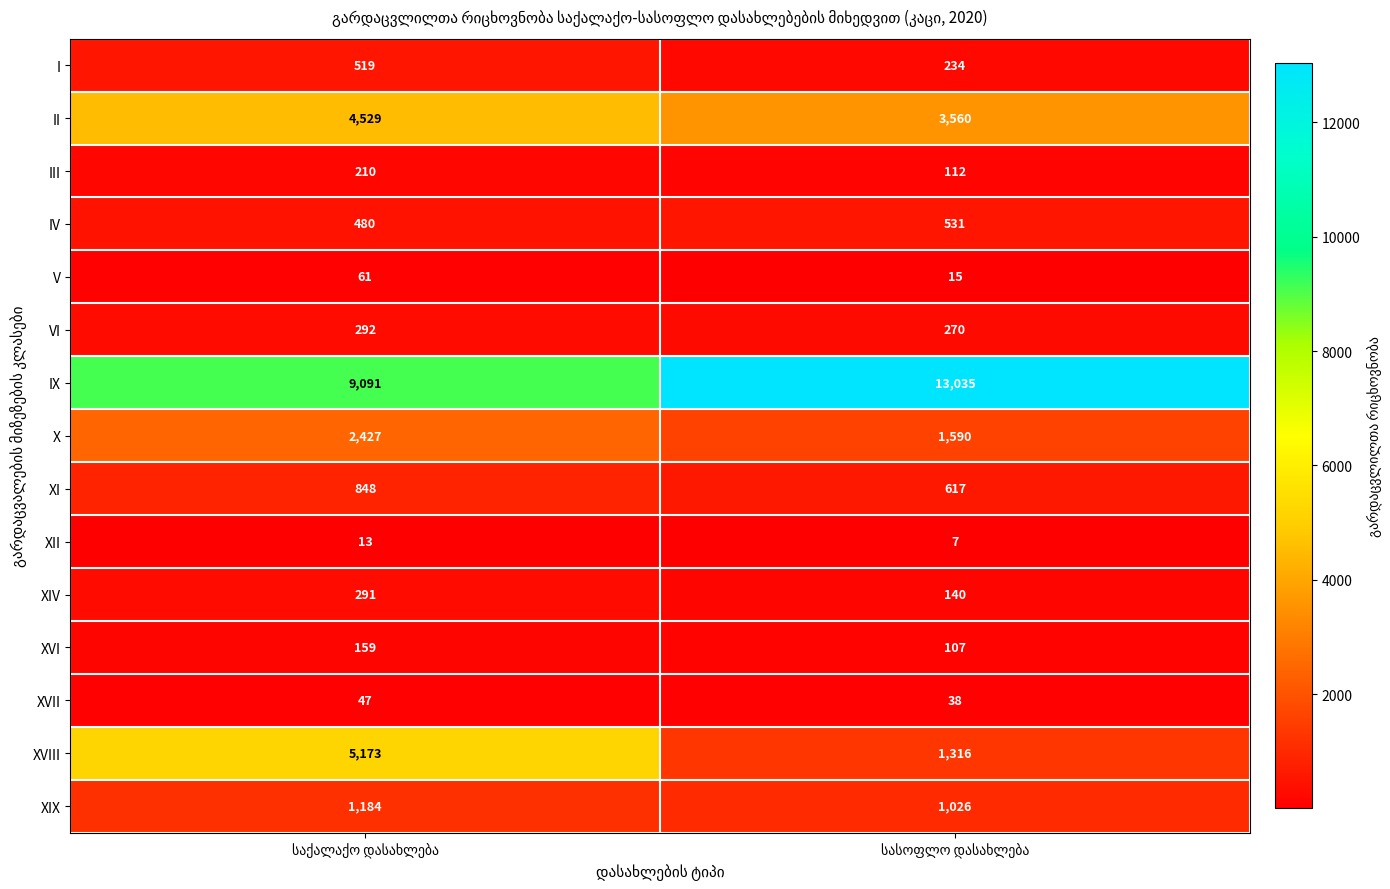

What is the greatest value displayed?

13035